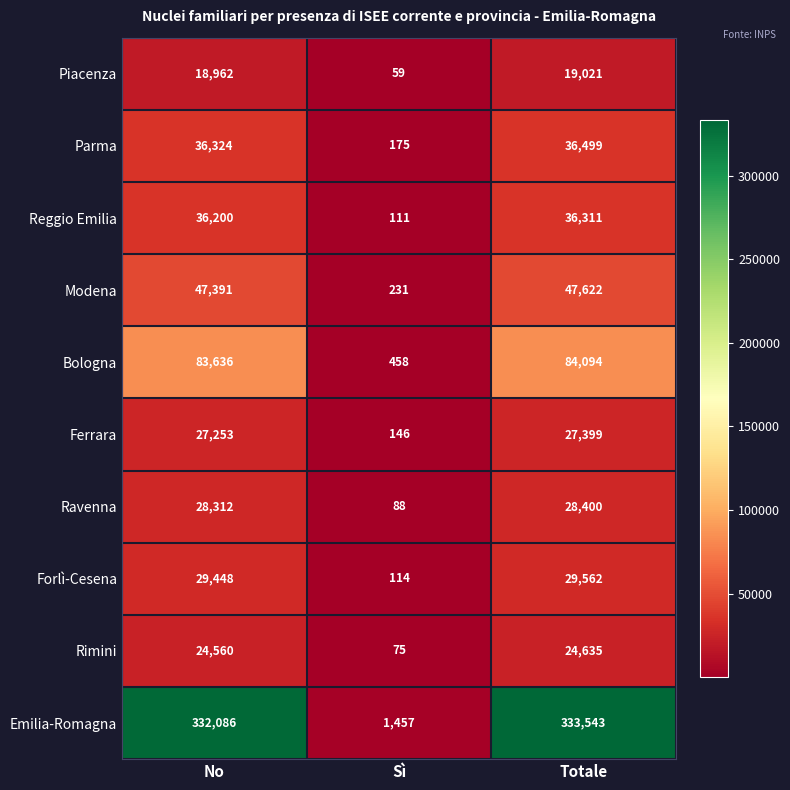

Between No and Sì, which series saw the biggest shift?

Emilia-Romagna